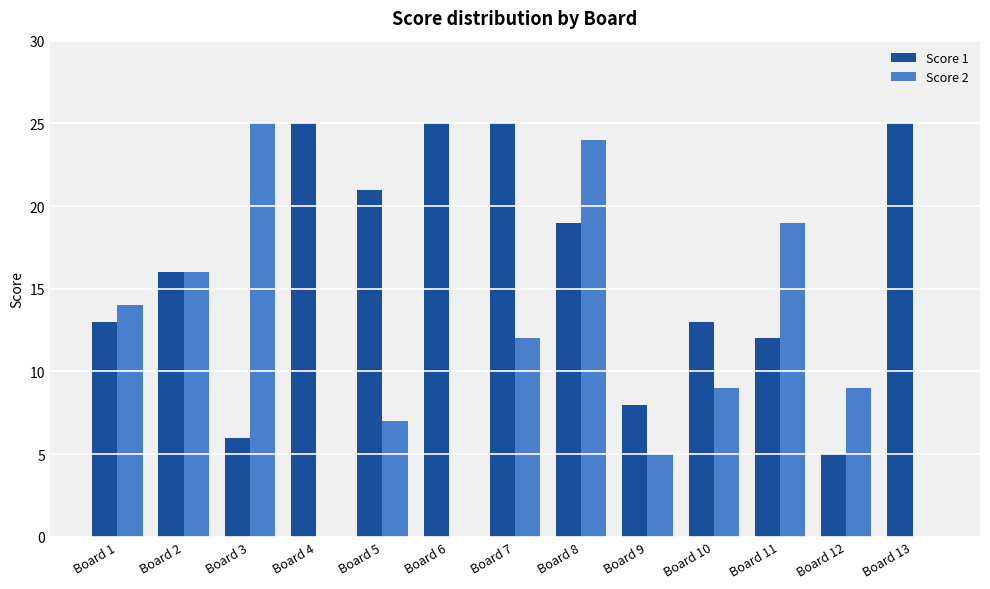

Which series changed the most between Board 9 and Board 11?

Score 2